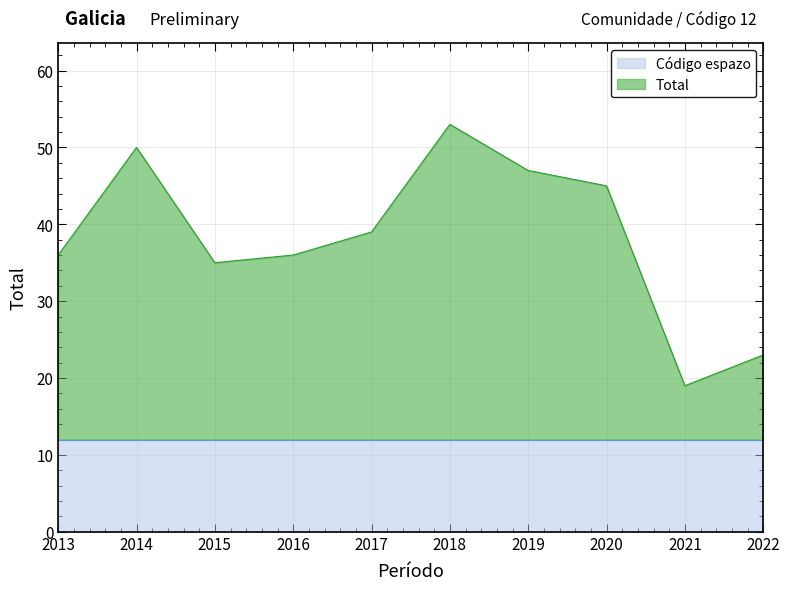

What is the highest value of the Código espazo series?

12